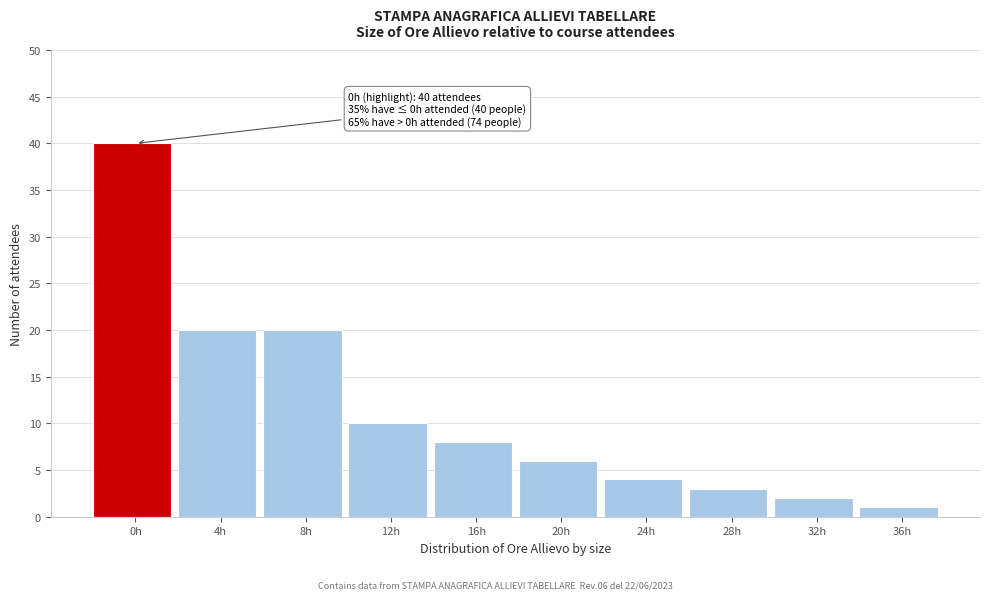

Reading right to left, extract all data points from this chart.

1	2	3	4	6	8	10	20	20	40